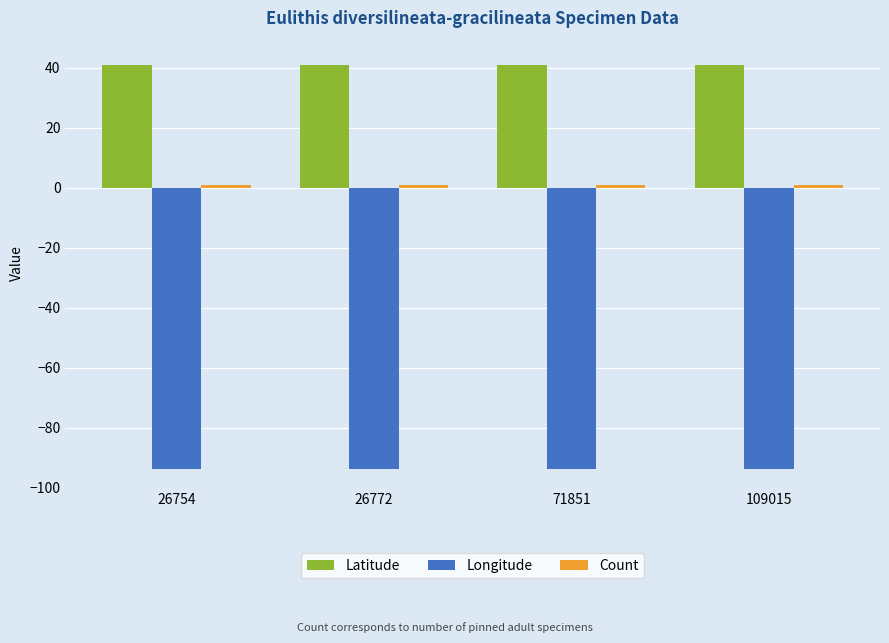

What is the minimum value shown in the chart?

-93.8